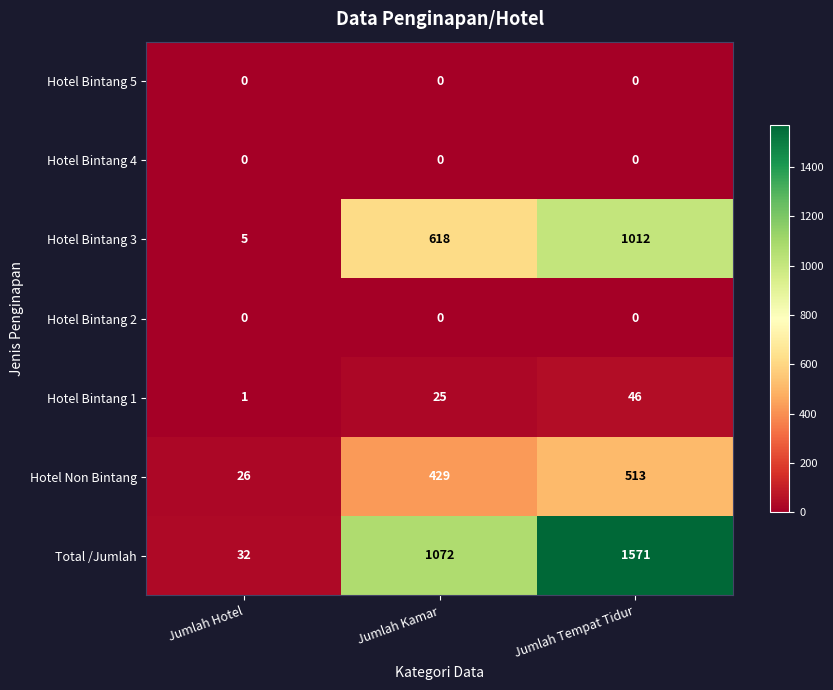

The Hotel Bintang 3 series shows 618 at Jumlah Kamar. True or false?

True